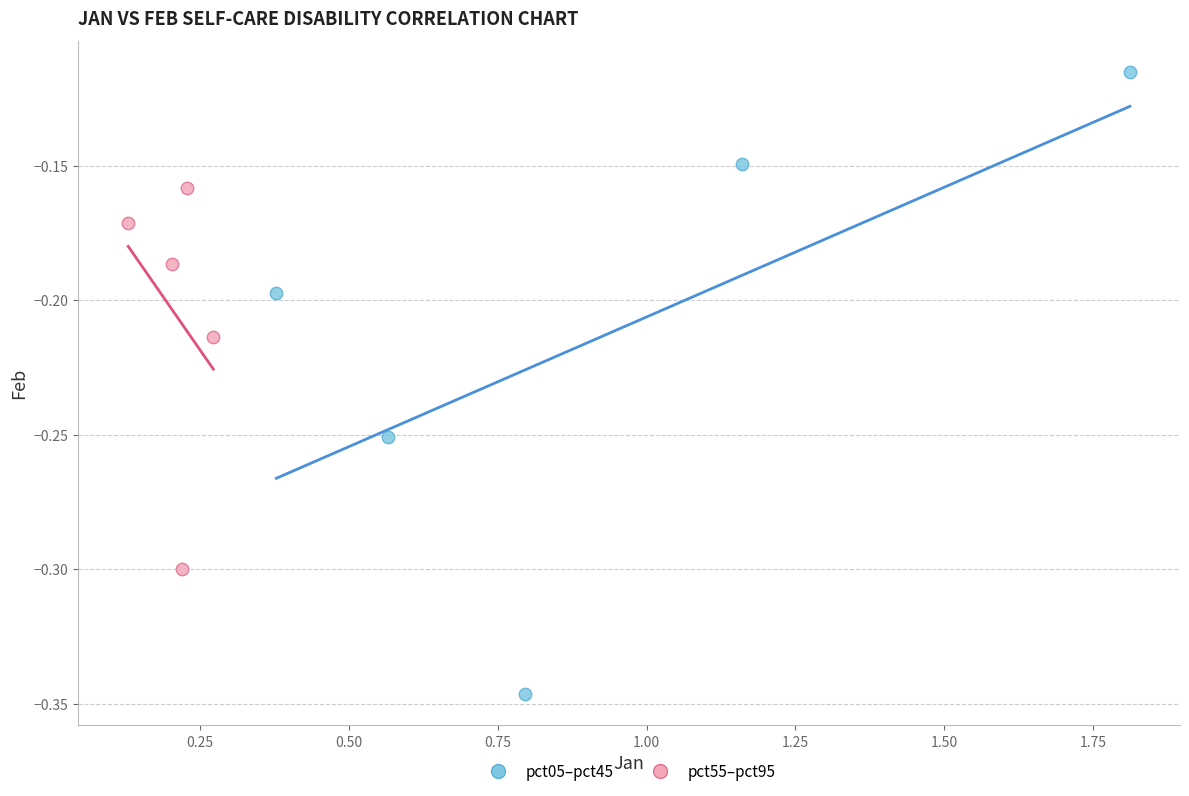

What are all the series names shown in the legend?

pct05–pct45, pct55–pct95